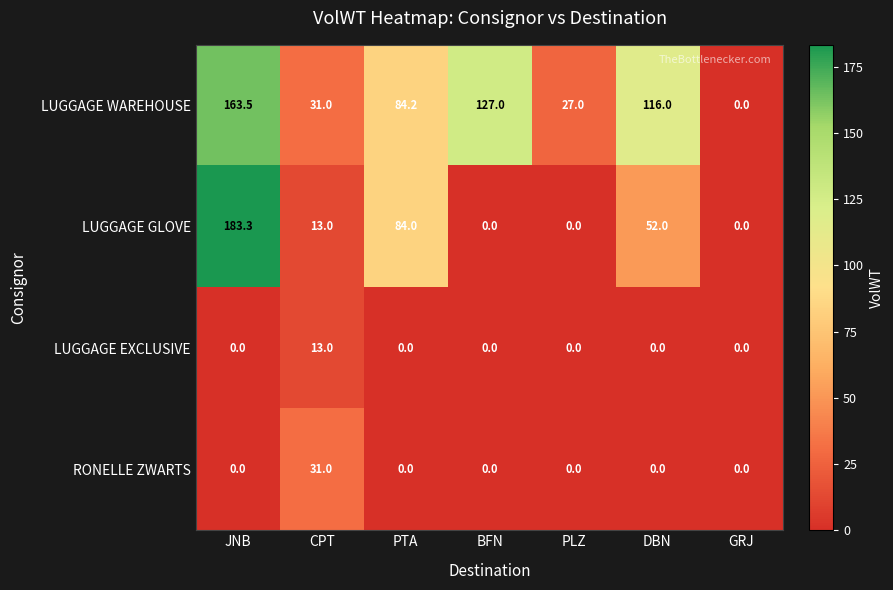

Count the number of data series in this chart.

4